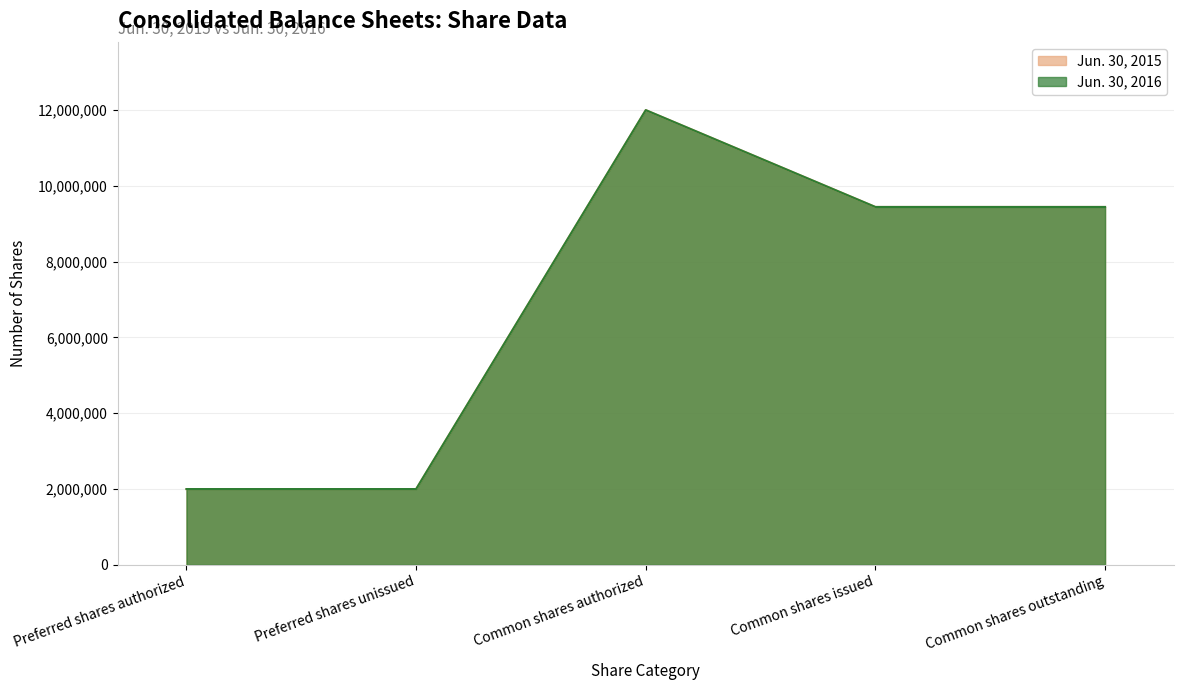

What is the sum of the Jun. 30, 2016 values at Common shares issued and Common shares authorized?

21444000